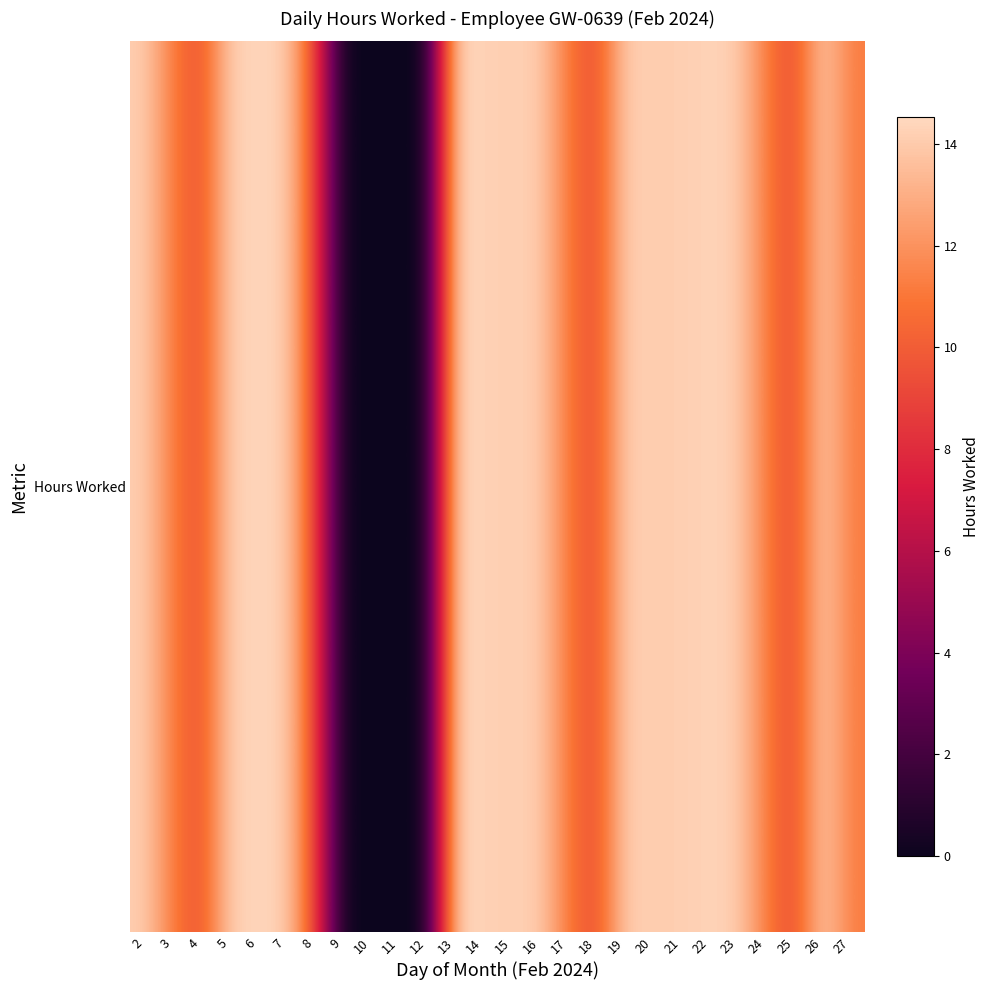

The value at 11 is 8.9. True or false?

False